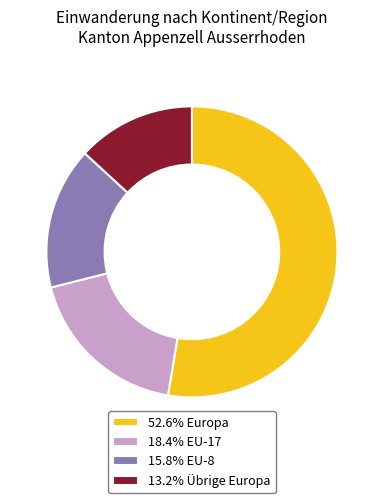

What is the ratio of the value at 15.8% EU-8 to the value at 13.2% Übrige Europa?

1.2